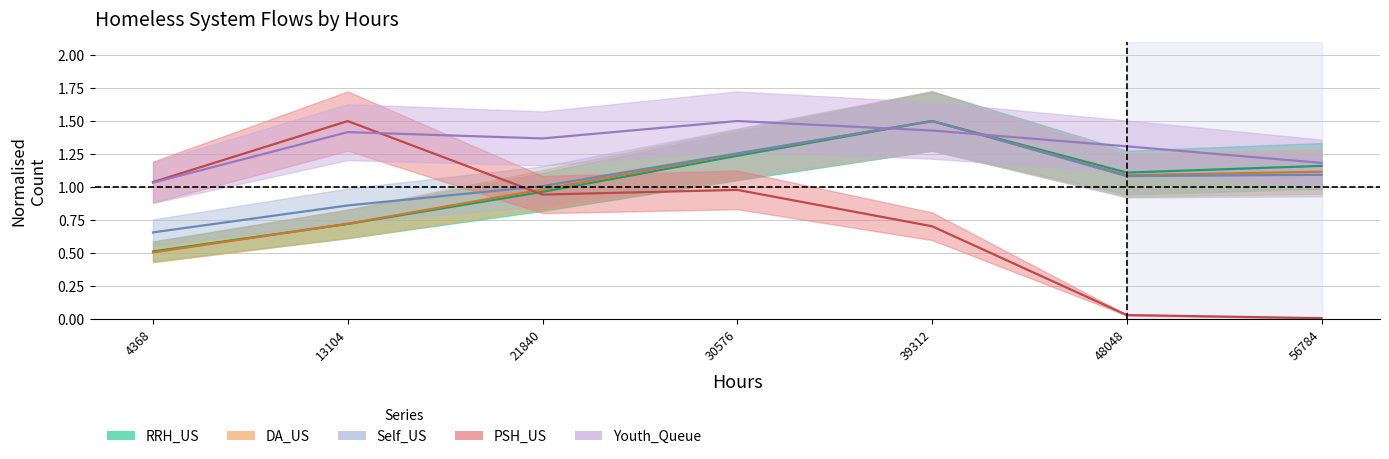

What is the difference between the second highest and minimum values in the Self_US series?

0.6